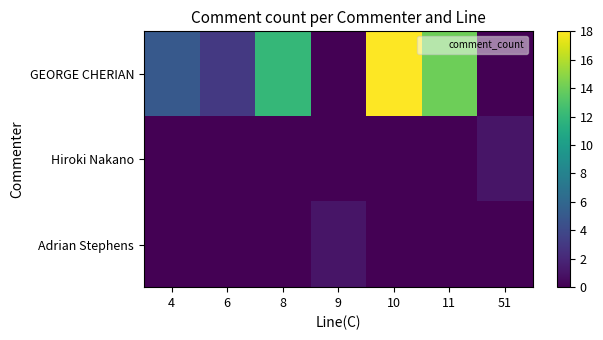

Between 51 and 10, which is larger?

10